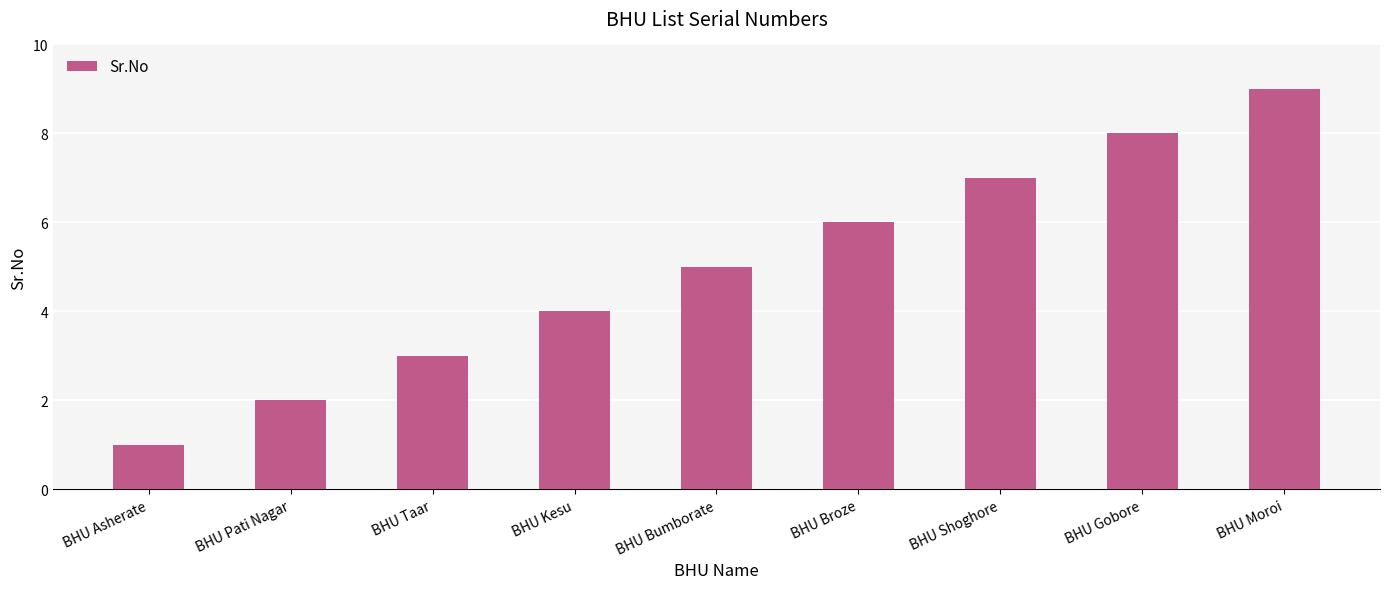

What is the approximate value at BHU Moroi?

9